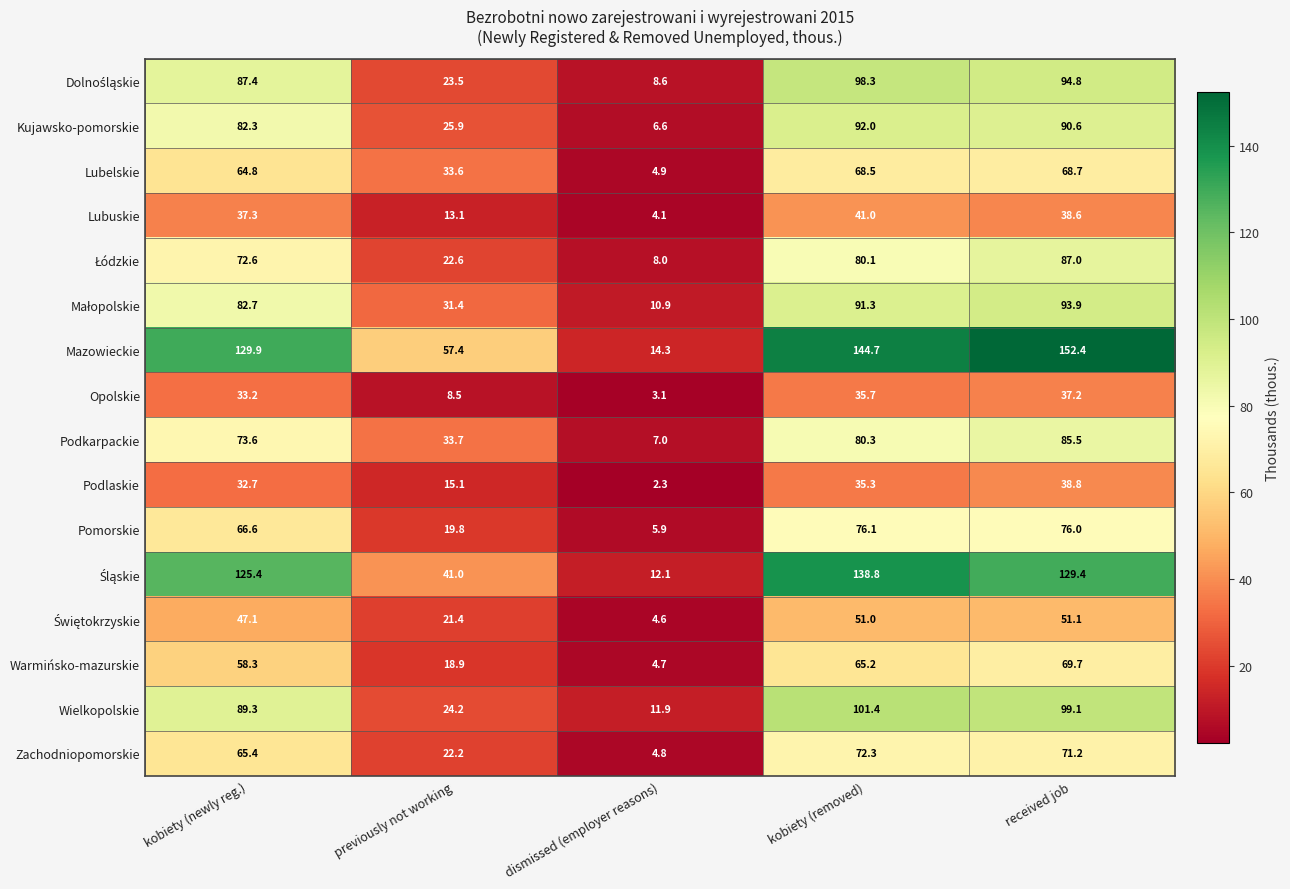

The value of Warmińsko-mazurskie at dismissed (employer reasons) is 4.7. True or false?

True